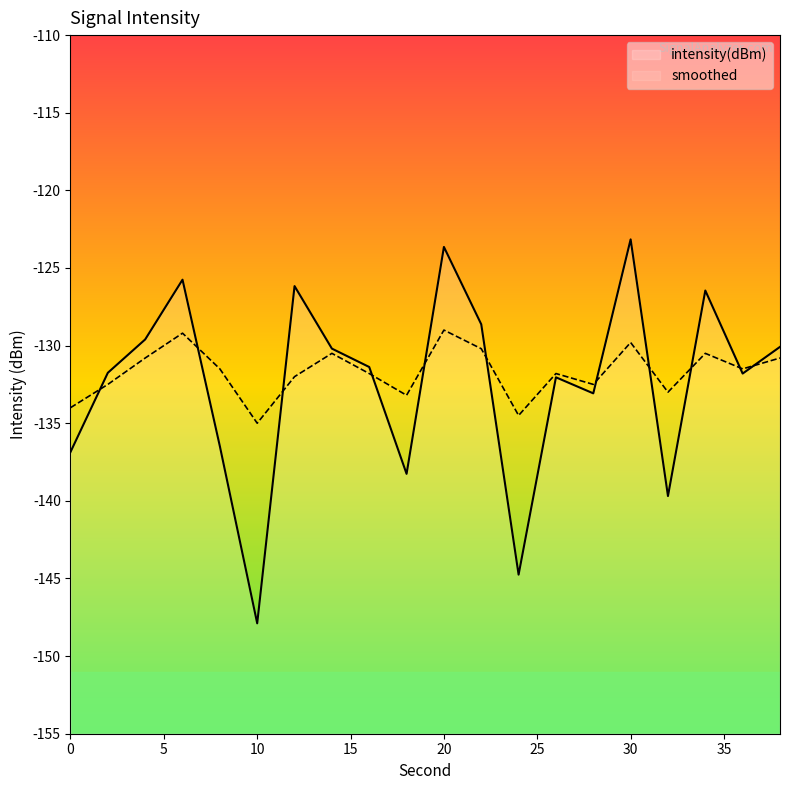

True or false: smoothed and intensity(dBm) intersect in this chart.

True